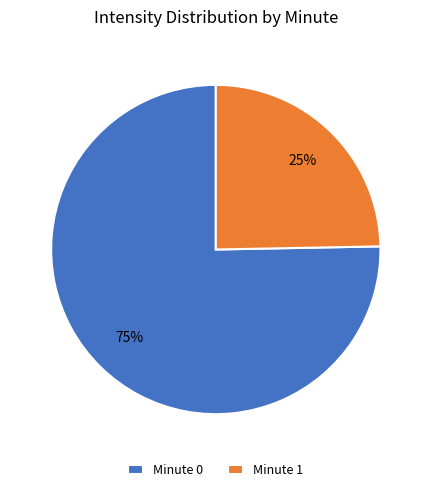

Which has a higher value, Minute 0 or Minute 1?

Minute 0